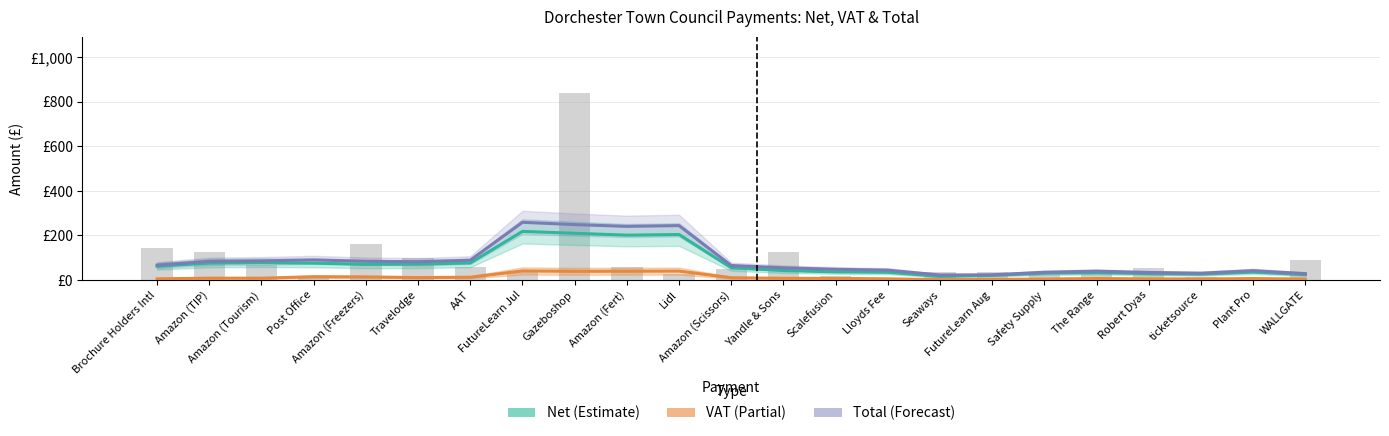

Reading left to right, transcribe all the data shown in this chart.

Net (Estimate): Brochure Holders Intl=61.7	Amazon (TIP)=75.9	Amazon (Tourism)=77.8	Post Office=75.7	Amazon (Freezers)=70.5	Travelodge=71.1	AAT=76.6	FutureLearn Jul=218.3	Gazeboshop=209.8	Amazon (Fert)=201.3	Lidl=204.3	Amazon (Scissors)=55.0	Yandle & Sons=42.5	Scalefusion=36.3	Lloyds Fee=34.5	Seaways=16.3	FutureLearn Aug=20.9	Safety Supply=30.5	The Range=33.1	Robert Dyas=28.6	ticketsource=26.1	Plant Pro=35.5	WALLGATE=24.3
VAT (Partial): Brochure Holders Intl=5.2	Amazon (TIP)=8.1	Amazon (Tourism)=8.1	Post Office=14.7	Amazon (Freezers)=13.7	Travelodge=10.9	AAT=12.4	FutureLearn Jul=40.7	Gazeboshop=39.0	Amazon (Fert)=39.4	Lidl=40.0	Amazon (Scissors)=10.2	Yandle & Sons=7.7	Scalefusion=7.2	Lloyds Fee=5.2	Seaways=1.5	FutureLearn Aug=2.4	Safety Supply=4.4	The Range=6.6	Robert Dyas=5.1	ticketsource=4.6	Plant Pro=6.5	WALLGATE=4.3
Total (Forecast): Brochure Holders Intl=67.0	Amazon (TIP)=83.9	Amazon (Tourism)=85.9	Post Office=90.4	Amazon (Freezers)=84.2	Travelodge=82.0	AAT=89.0	FutureLearn Jul=259.0	Gazeboshop=248.8	Amazon (Fert)=240.8	Lidl=244.3	Amazon (Scissors)=65.1	Yandle & Sons=54.7	Scalefusion=48.1	Lloyds Fee=44.3	Seaways=22.3	FutureLearn Aug=23.4	Safety Supply=34.8	The Range=39.7	Robert Dyas=33.7	ticketsource=30.7	Plant Pro=42.0	WALLGATE=28.5